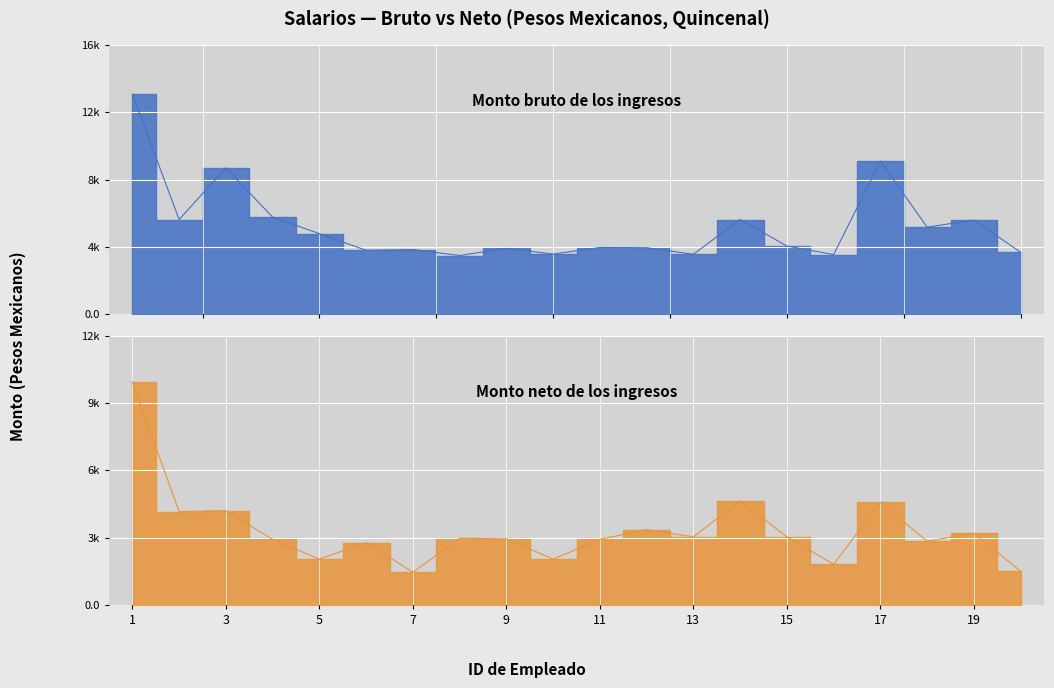

True or false: Monto bruto de los ingresos and Monto neto de los ingresos intersect in this chart.

False